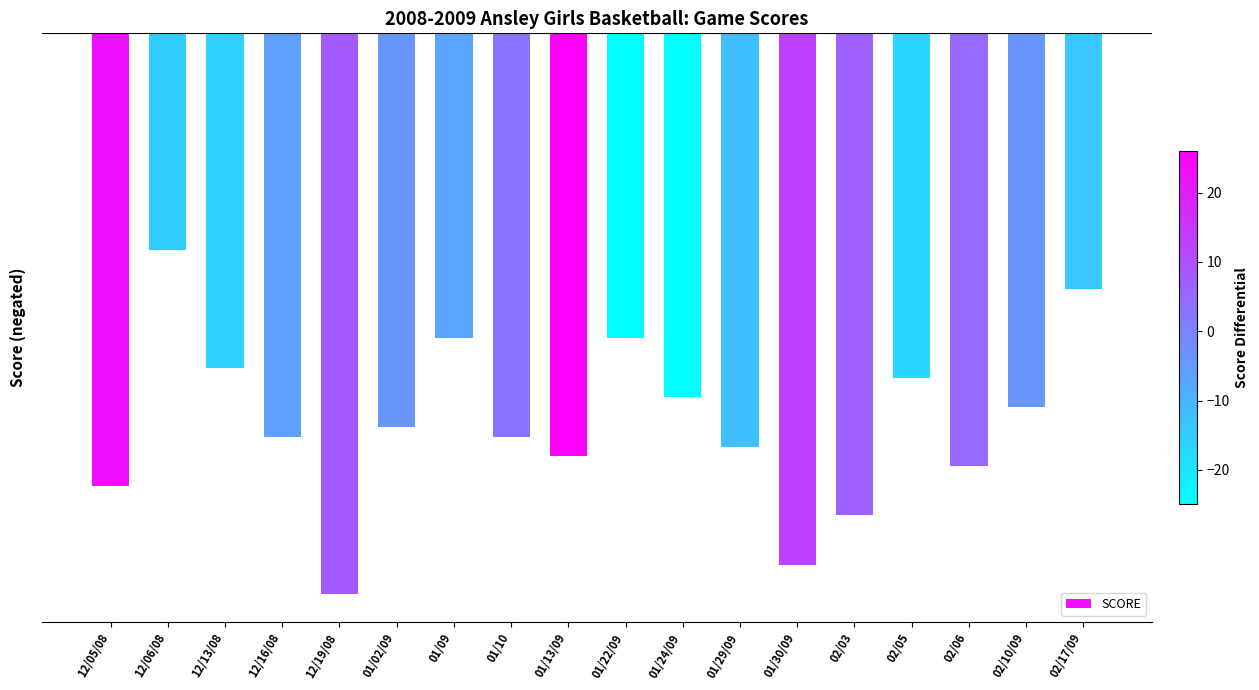

What is the value of the 16th bar from the left?

-44